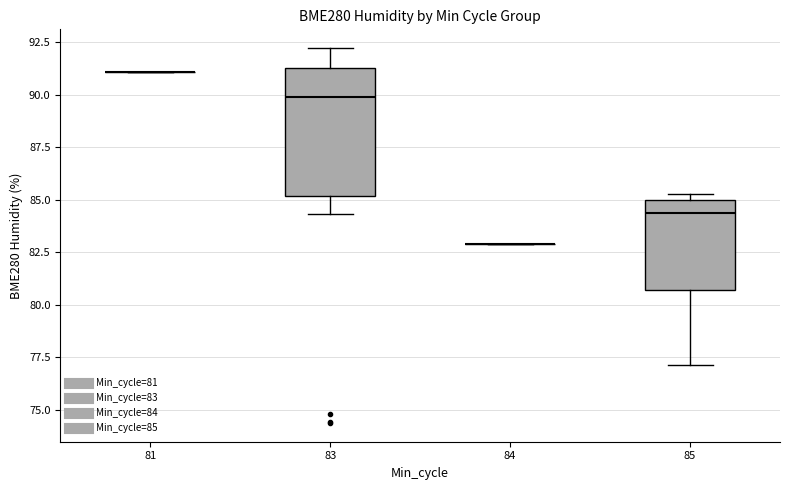

Reading left to right, read every box against the y-axis: the position of its median line, the range the box covers, and the ends of its whiskers. The values are not printed on the chart, so give them approximately, as read against the axis.

81: box collapsed to a line at 91.0, whiskers 91.0 to 91.0
83: median 90.0, box 85.0 to 91.5, whiskers 84.5 to 92.0
84: box collapsed to a line at 83.0, whiskers 83.0 to 83.0
85: median 84.5, box 80.5 to 85.0, whiskers 77.0 to 85.5